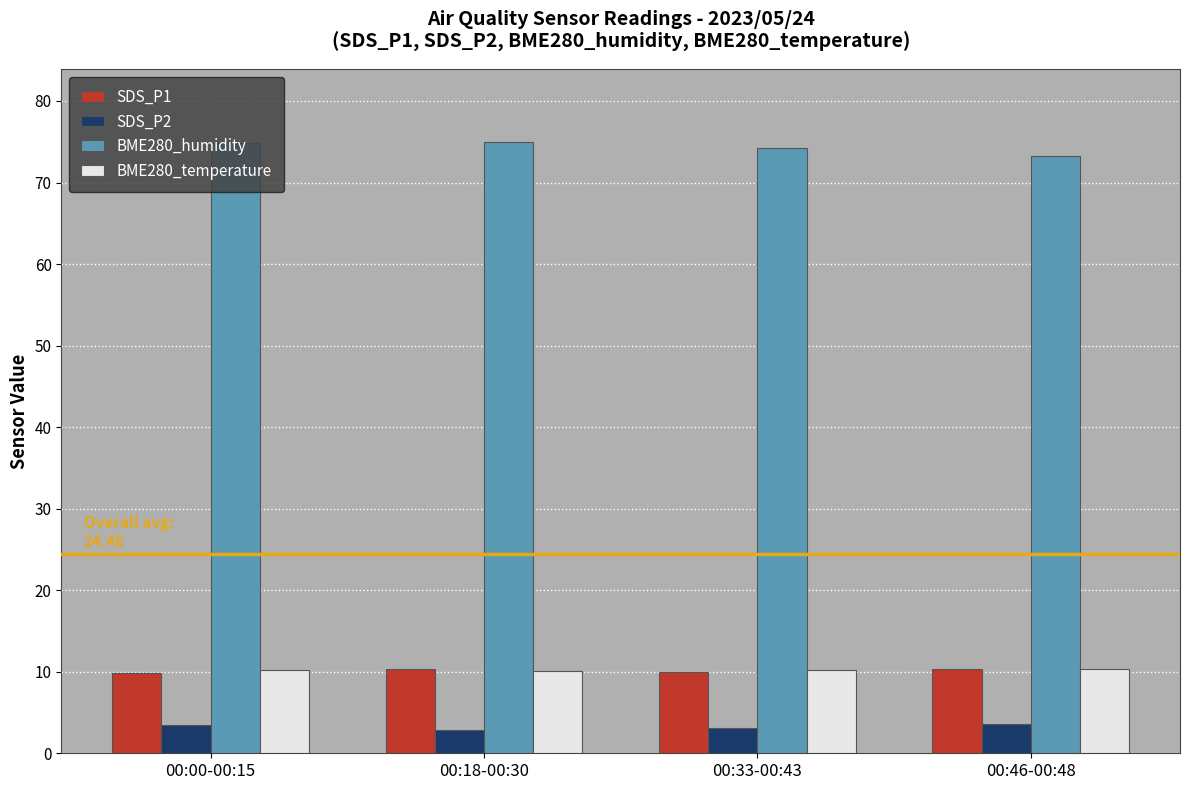

Is the value of SDS_P1 at 00:33-00:43 greater than the value of SDS_P2 at 00:00-00:15?

Yes